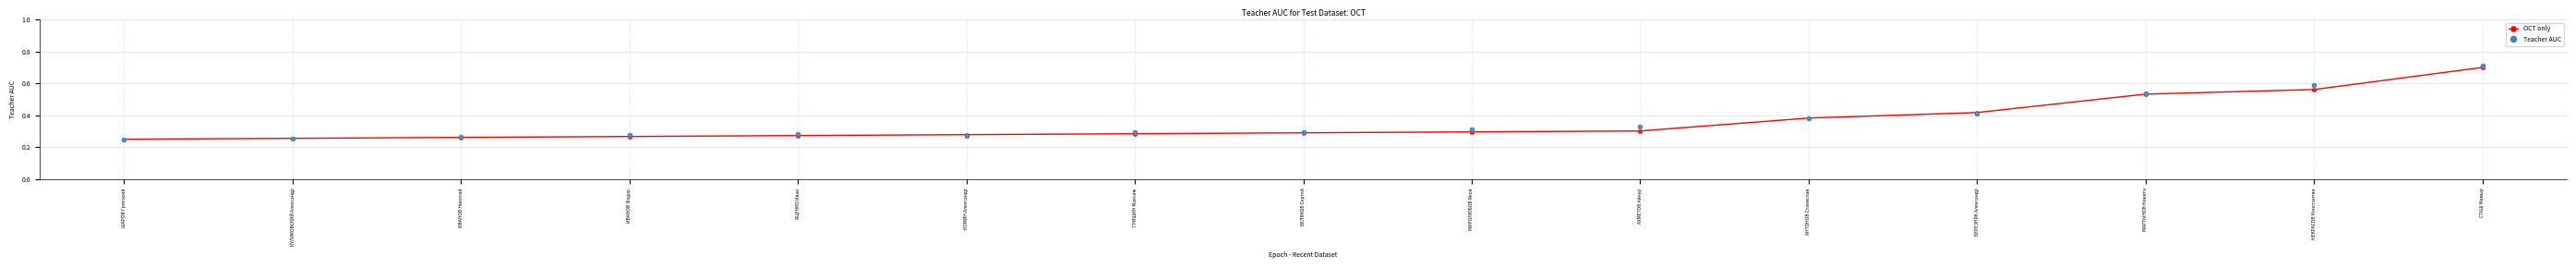

What is the maximum value shown in the chart?

0.7